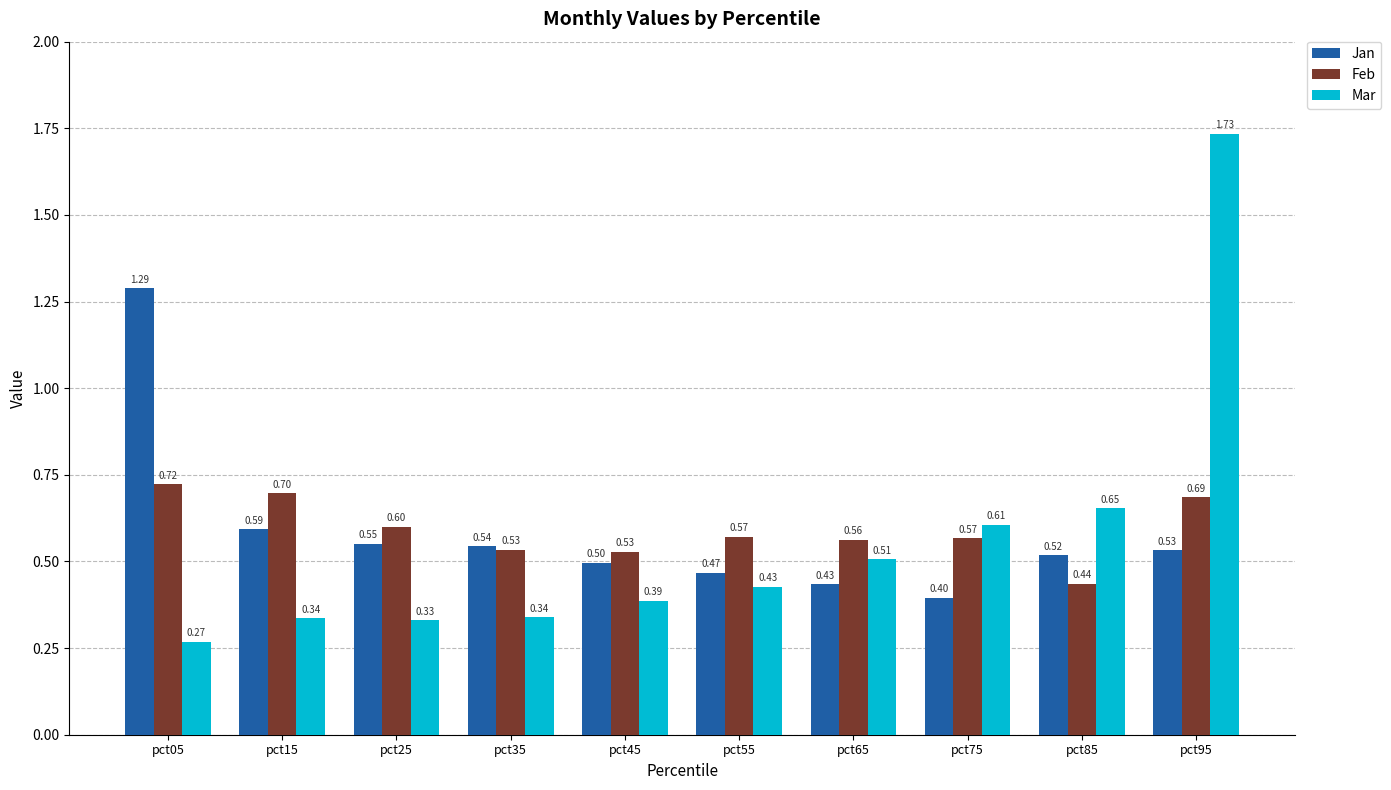

What is the total value across all series at pct75?

1.6